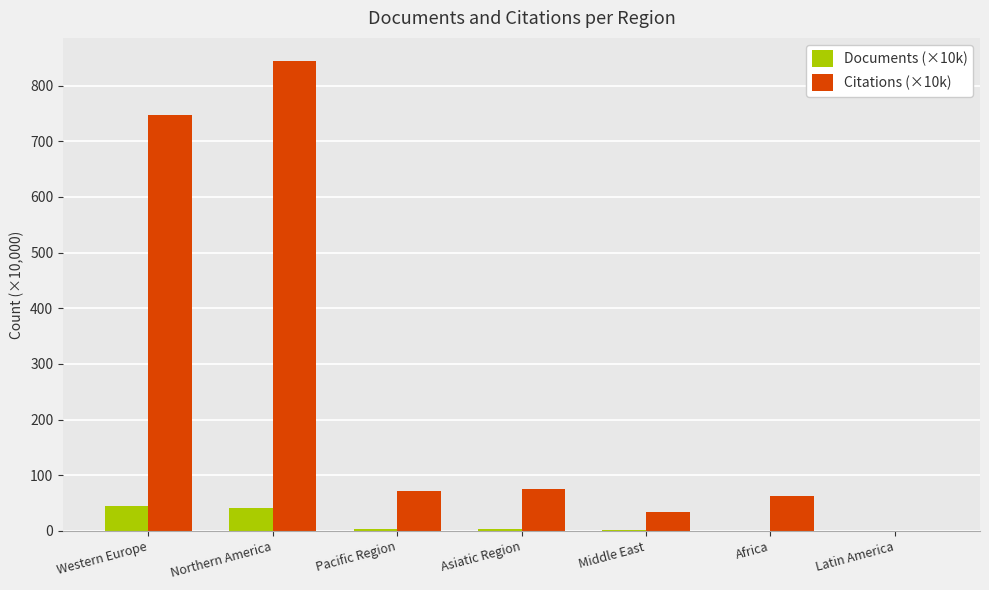

What is the total value across all series at Northern America?

884.2